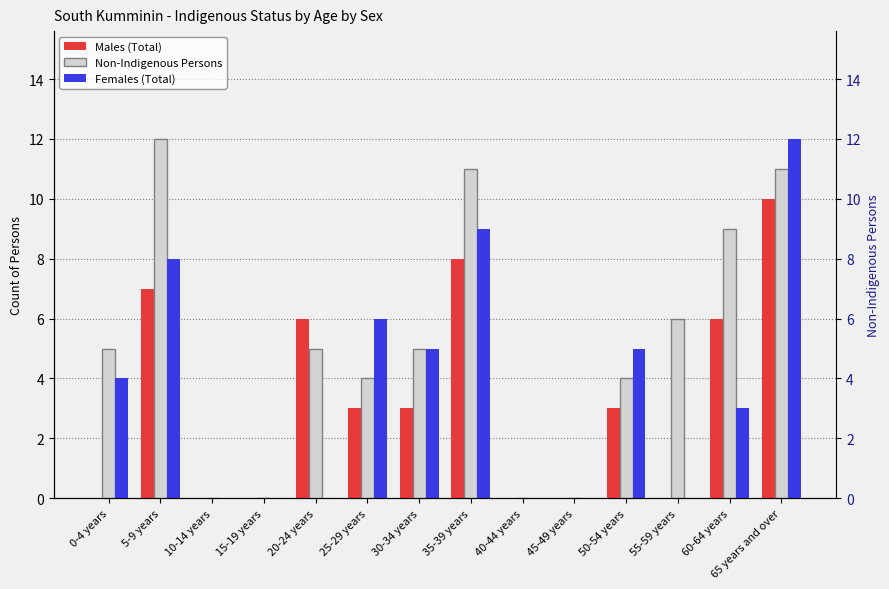

At which label does Females (Total) reach its peak?

65 years and over